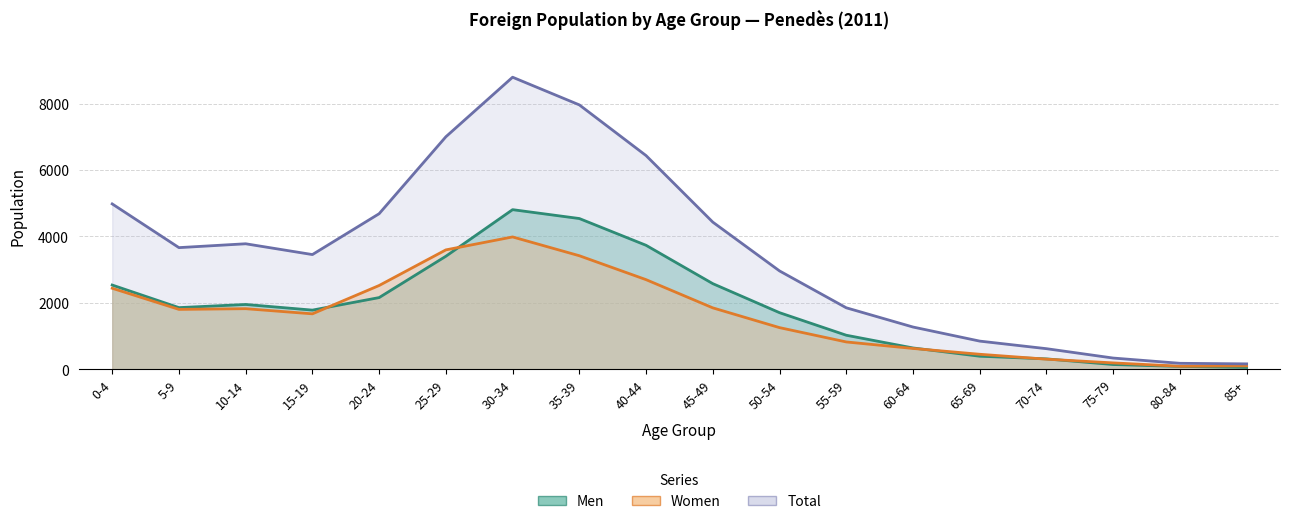

At which category does the chart reach its peak across all series?

30-34